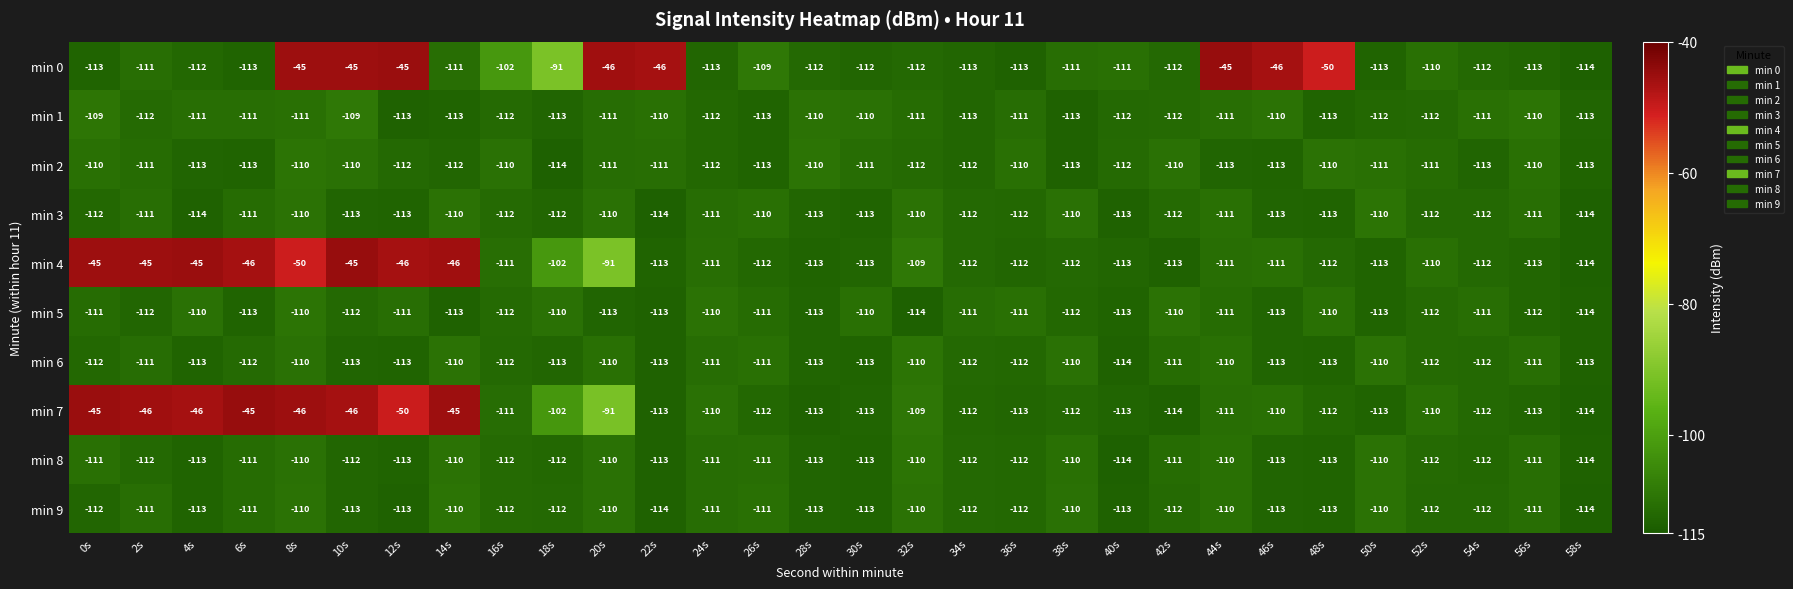

What is the difference between the min 6 values at 14s and 10s?

3